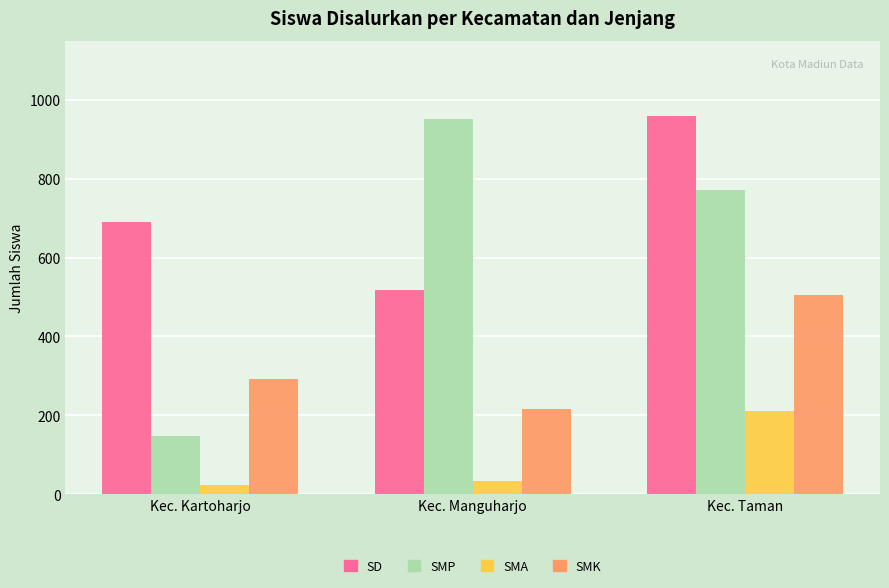

Does the chart contain stacked bars?

No